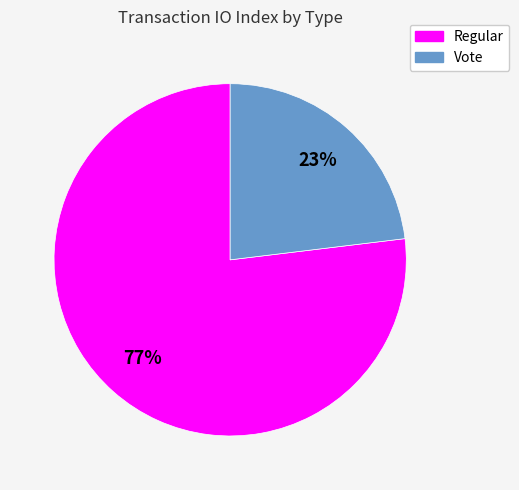

Approximately how many times larger is the value at Regular compared to Vote?

3.3